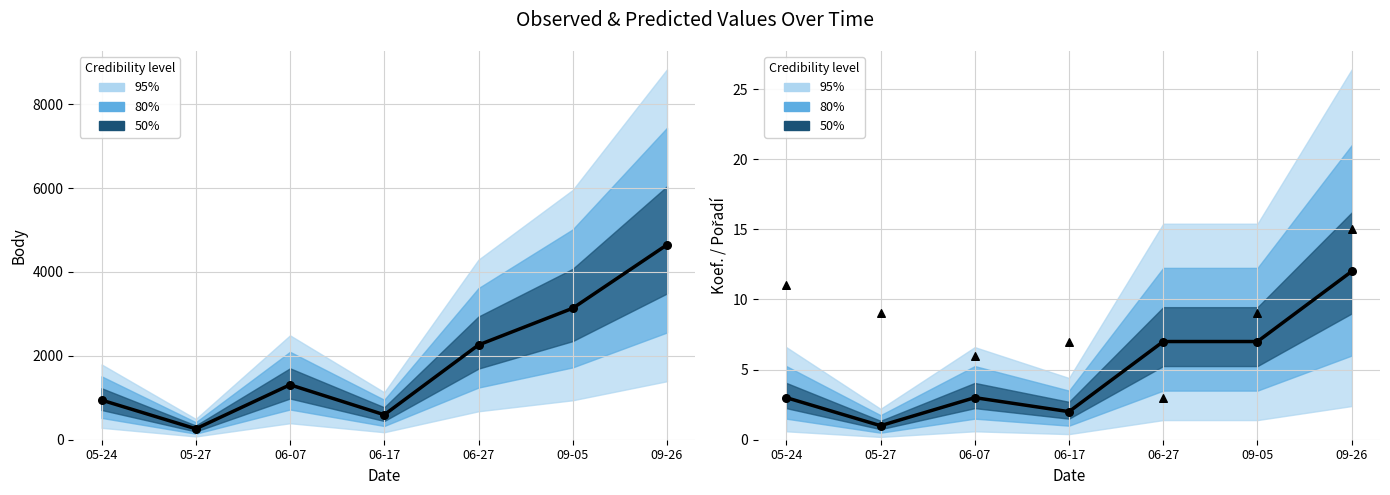

Which series has the largest Y range (max minus min)?

Body (observed)